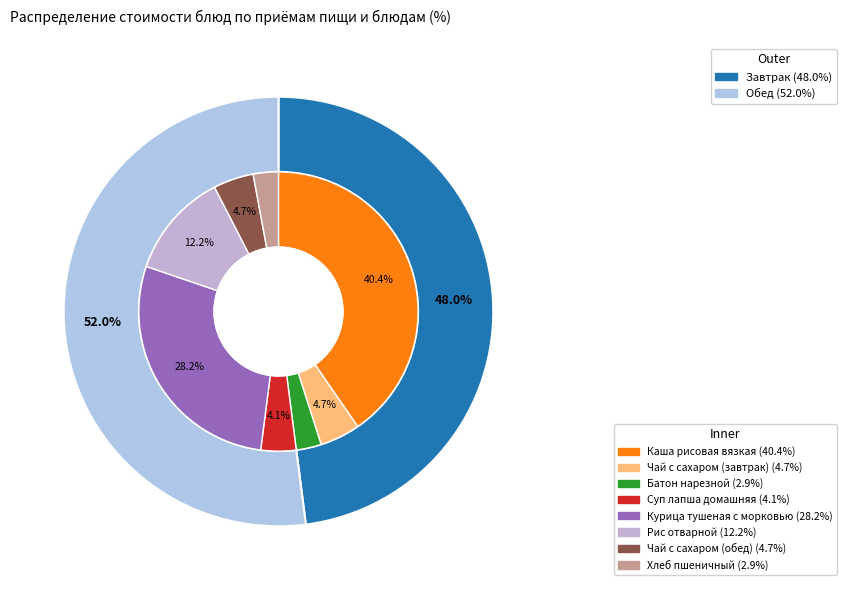

Is it true that Завтрак is 54% of the pie?

False